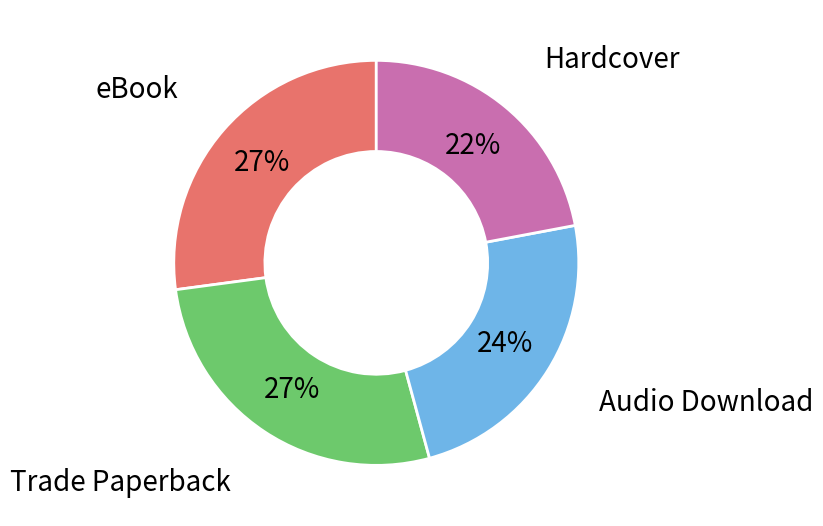

Is the sum of eBook and Trade Paperback greater than half?

Yes